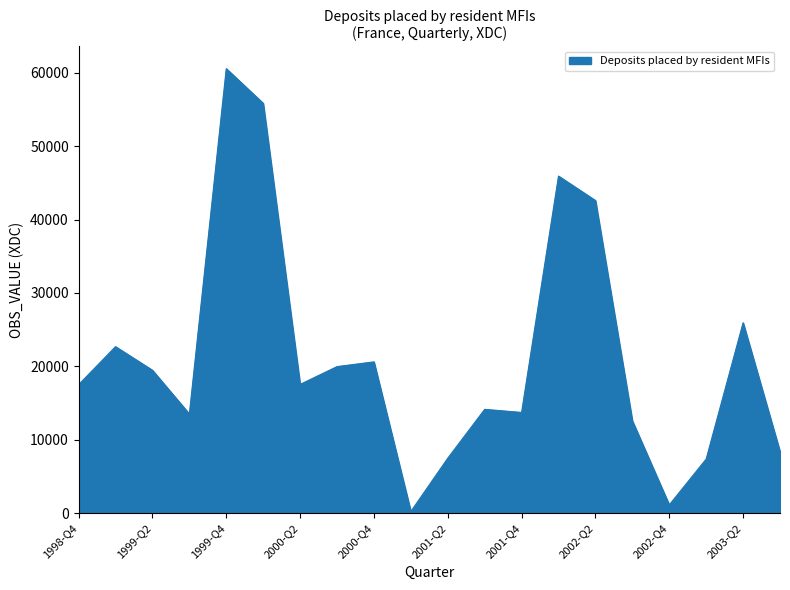

What is the difference between the maximum and minimum values?

60327